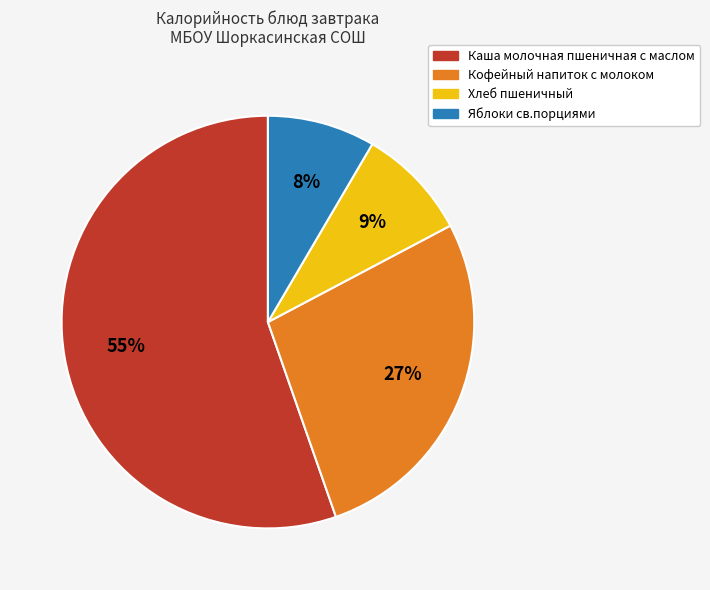

Which slice is the largest?

Каша молочная пшеничная с маслом